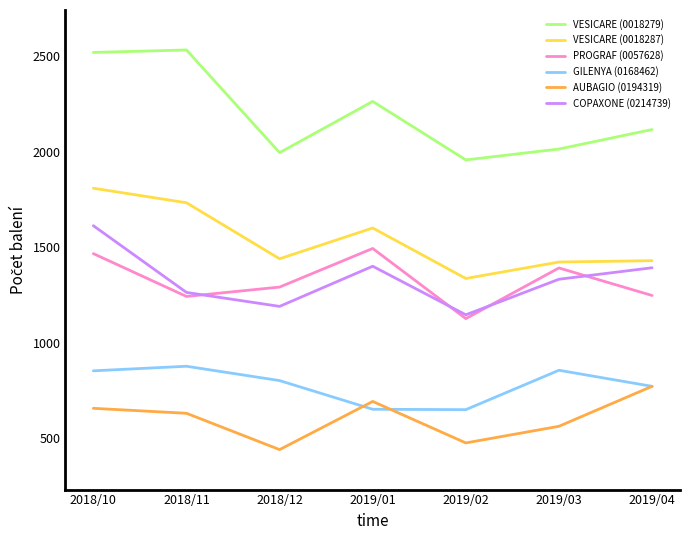

Which series has the largest total across all categories?

VESICARE (0018279)